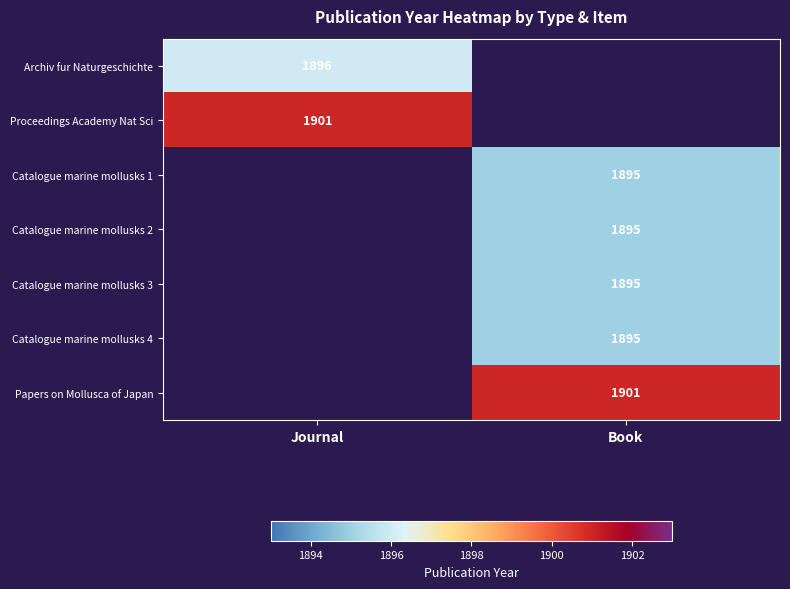

Which has a higher value, Book or Journal?

Journal